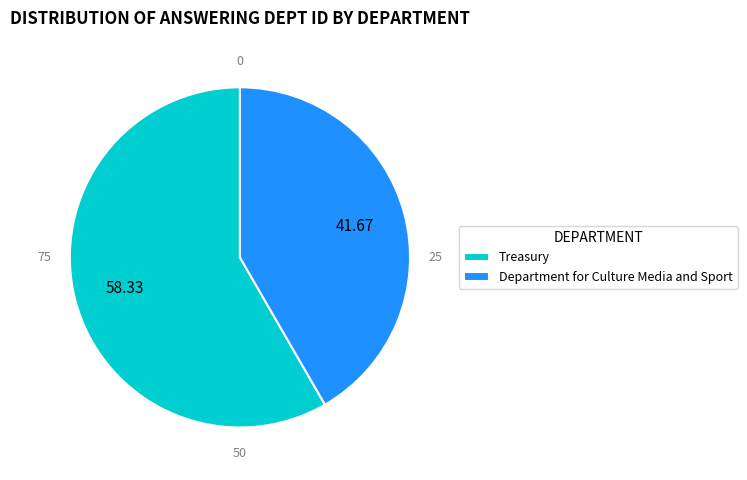

Is there a majority slice in this chart?

Yes